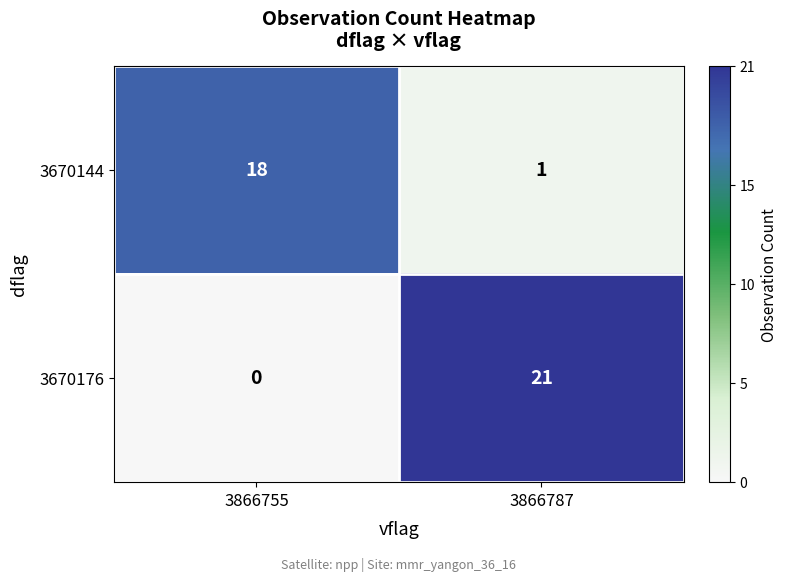

Rank the series at 3866755 from lowest to highest value.

3670176, 3670144